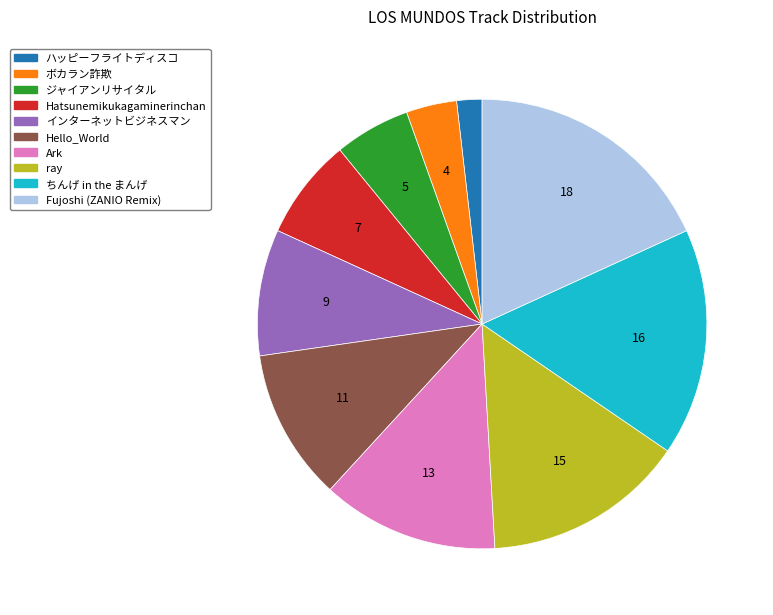

Rank the categories by value from highest to lowest.

Fujoshi (ZANIO Remix), ちんげ in the まんげ, ray, Ark, Hello_World, インターネットビジネスマン, Hatsunemikukagaminerinchan, ジャイアンリサイタル, ボカラン詐欺, ハッピーフライトディスコ